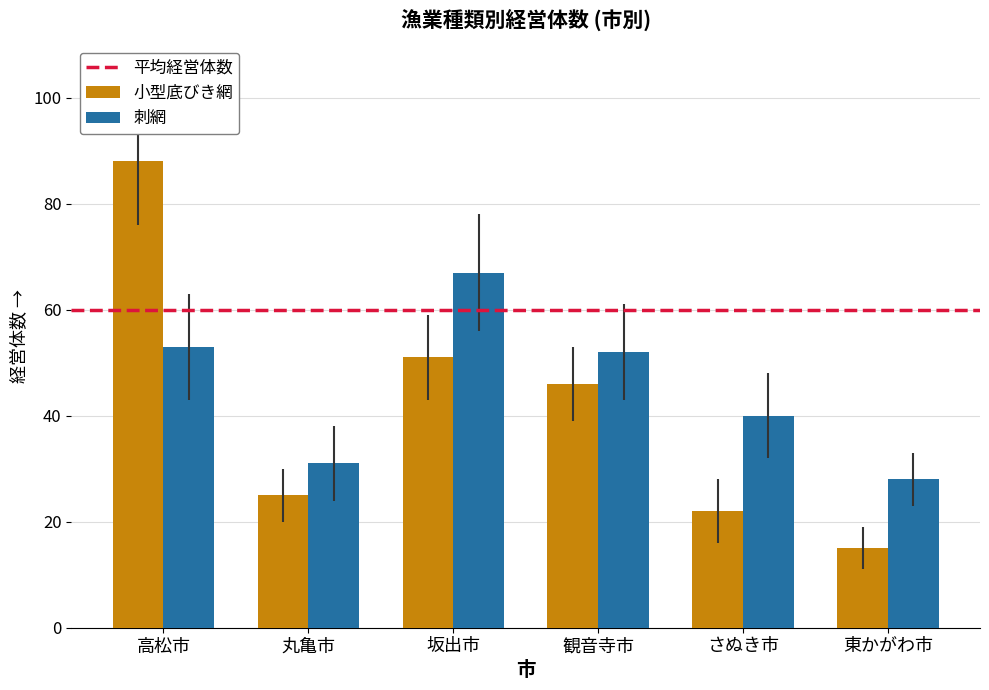

True or false: 小型底びき網 has a value of 68 at 観音寺市.

False